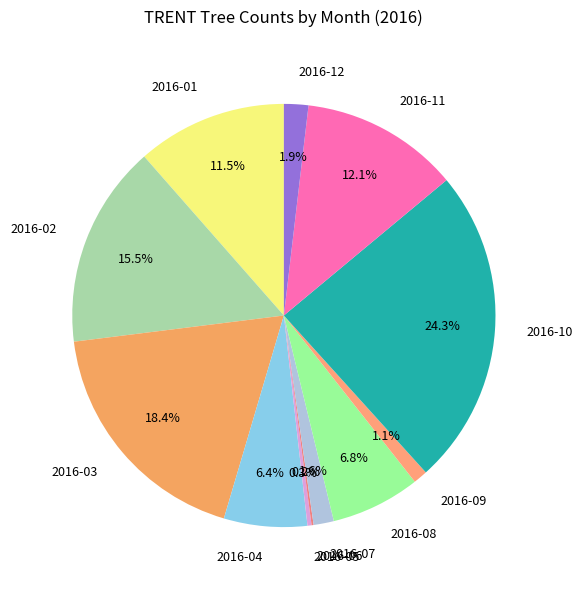

What percentage is NOT represented by 2016-07?

98.4%